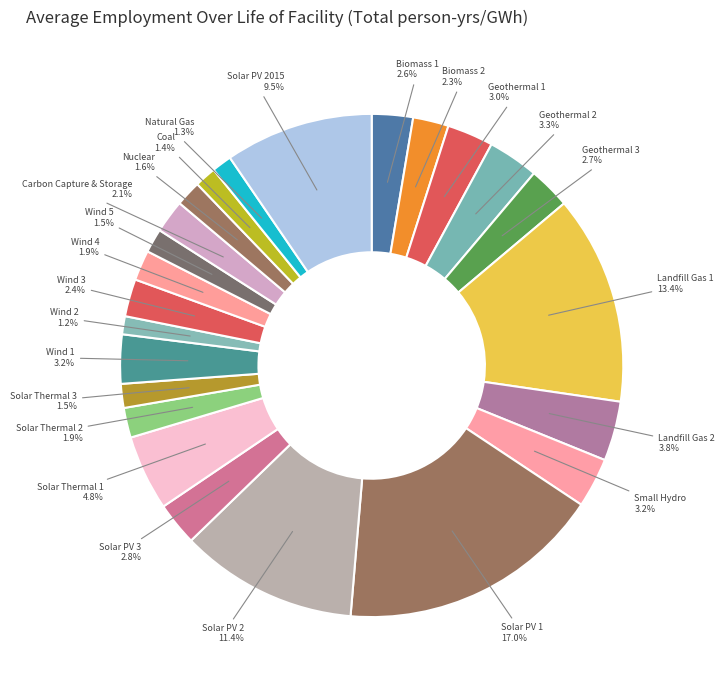

How many segments does this pie chart have?

24